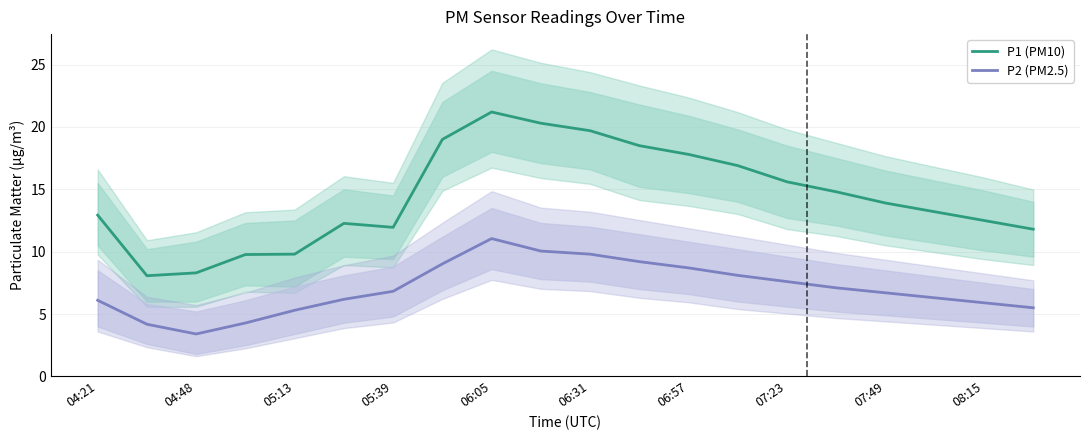

Which category has the lowest value in the P2 (PM2.5) series?

04:48